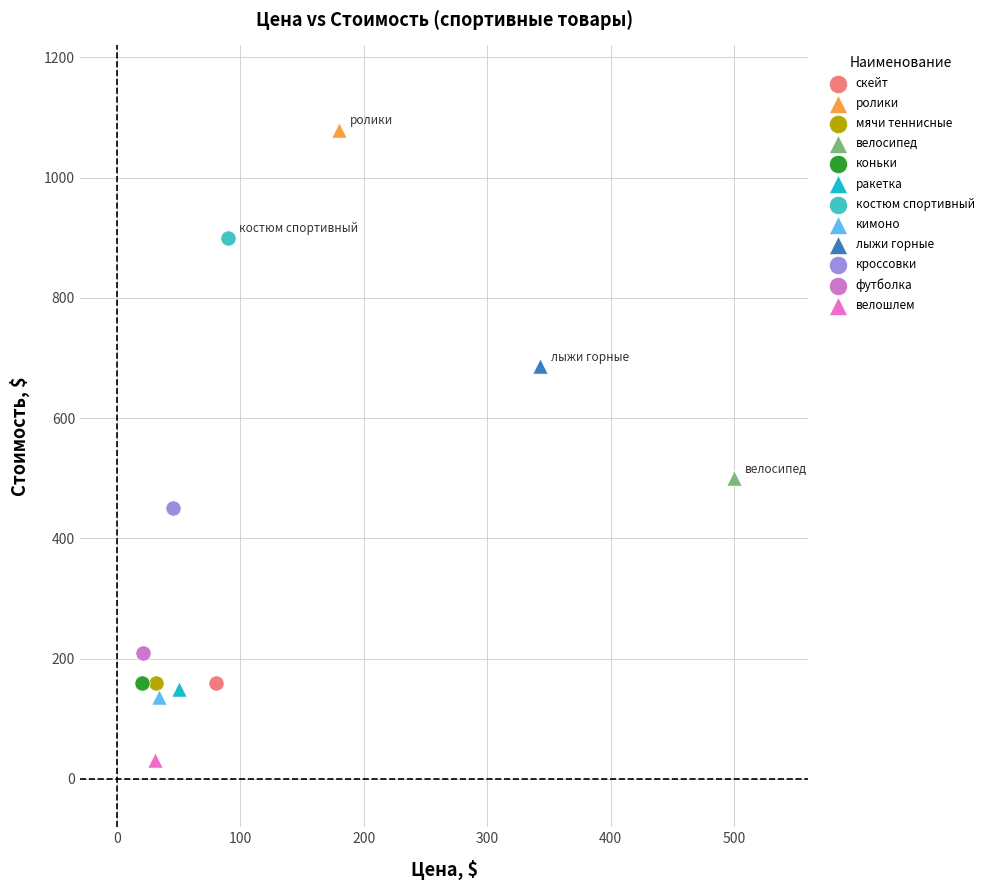

Which series reaches the minimum Y coordinate?

велошлем